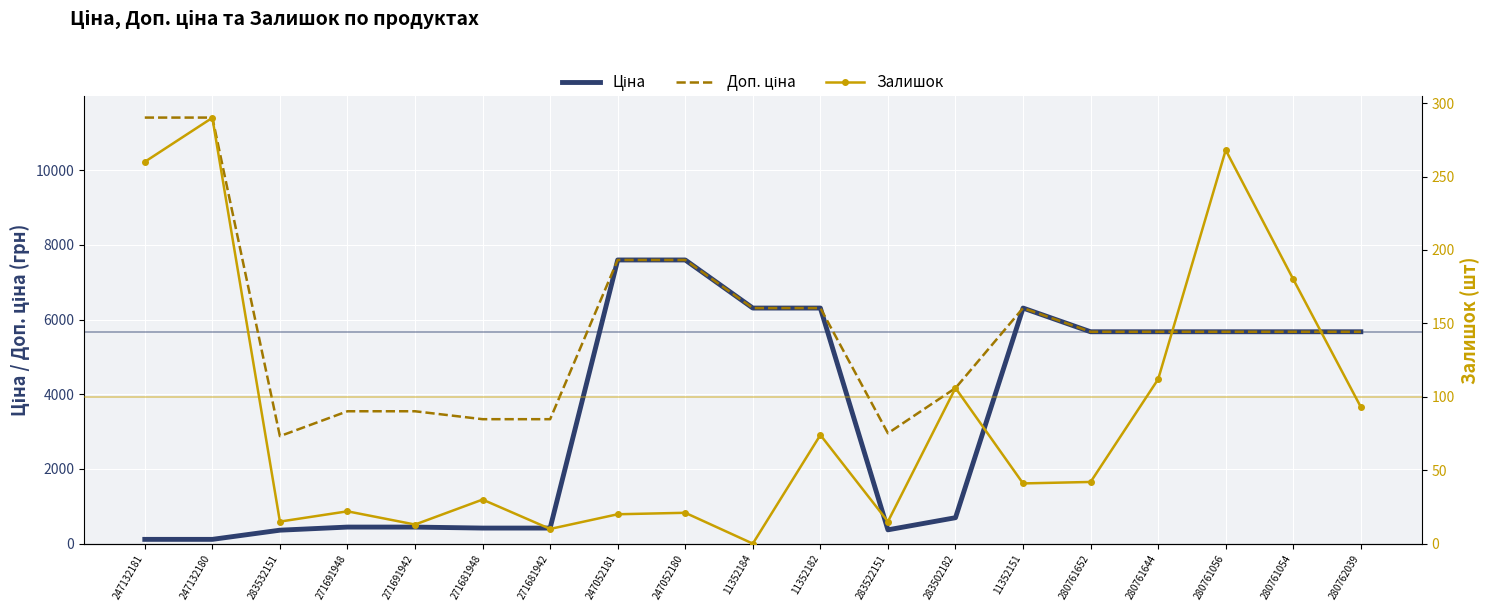

At which label is Залишок closest to 145?

280761644